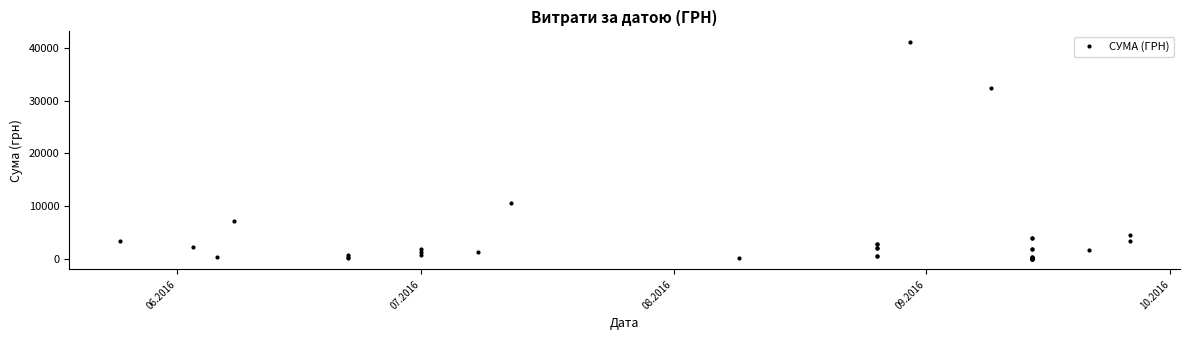

Reading left to right, extract all data points from this chart.

3303.3	2329.0	354.0	7195.0	780.0	108.0	378.0	1906.0	755.0	1210.0	1235.0	10583.4	135.0	2137.5	2747.0	482.4	2137.5	2747.0	482.4	41121.0	32367.2	126.5	31.6	364.4	126.5	31.6	1862.4	89.0	3920.5	126.5	31.6	364.4	126.5	31.6	1862.4	89.0	3920.5	1622.0	4588.2	3315.8